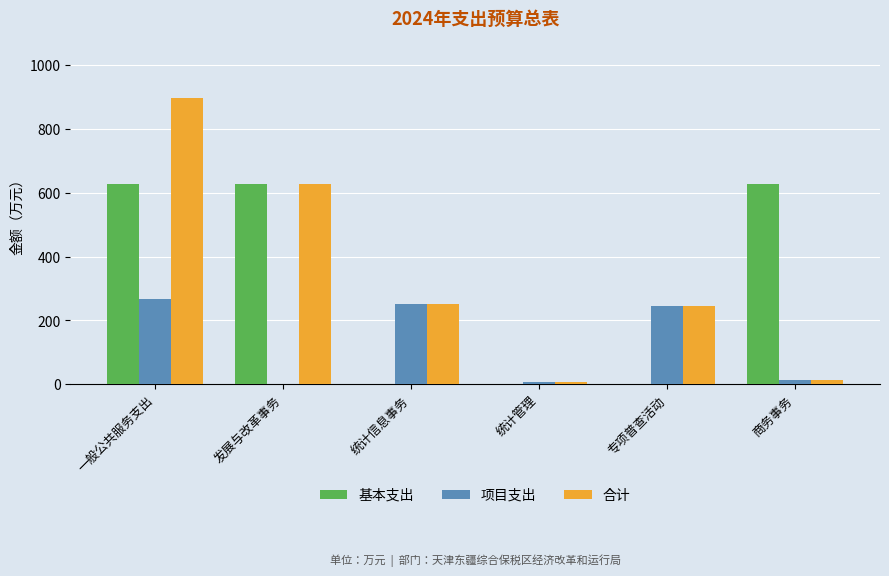

Is the value of 基本支出 at 发展与改革事务 greater than the value of 项目支出 at 一般公共服务支出?

Yes